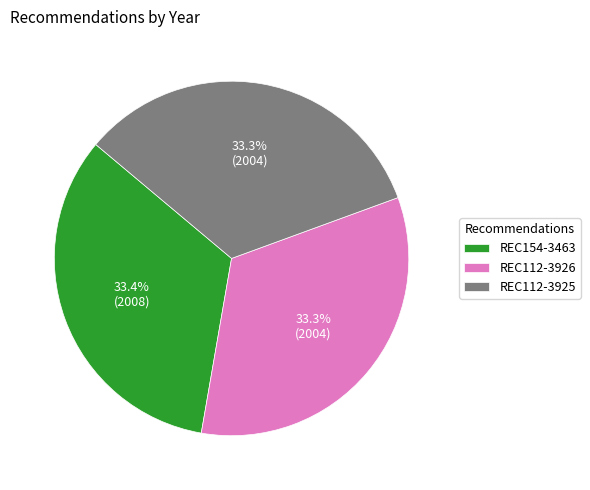

Combined, do REC112-3926 and REC154-3463 account for over 50%?

Yes